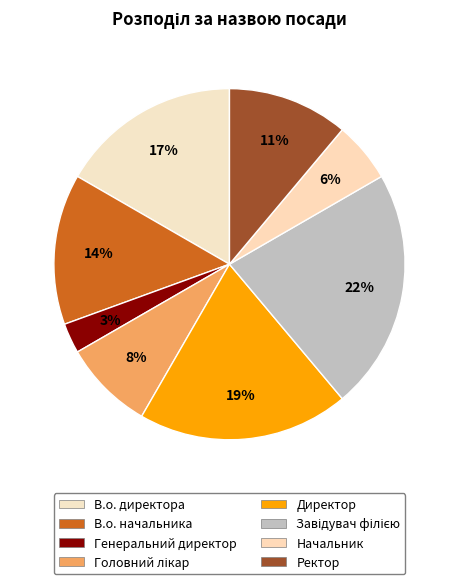

True or false: Головний лікар accounts for 21% of the total.

False